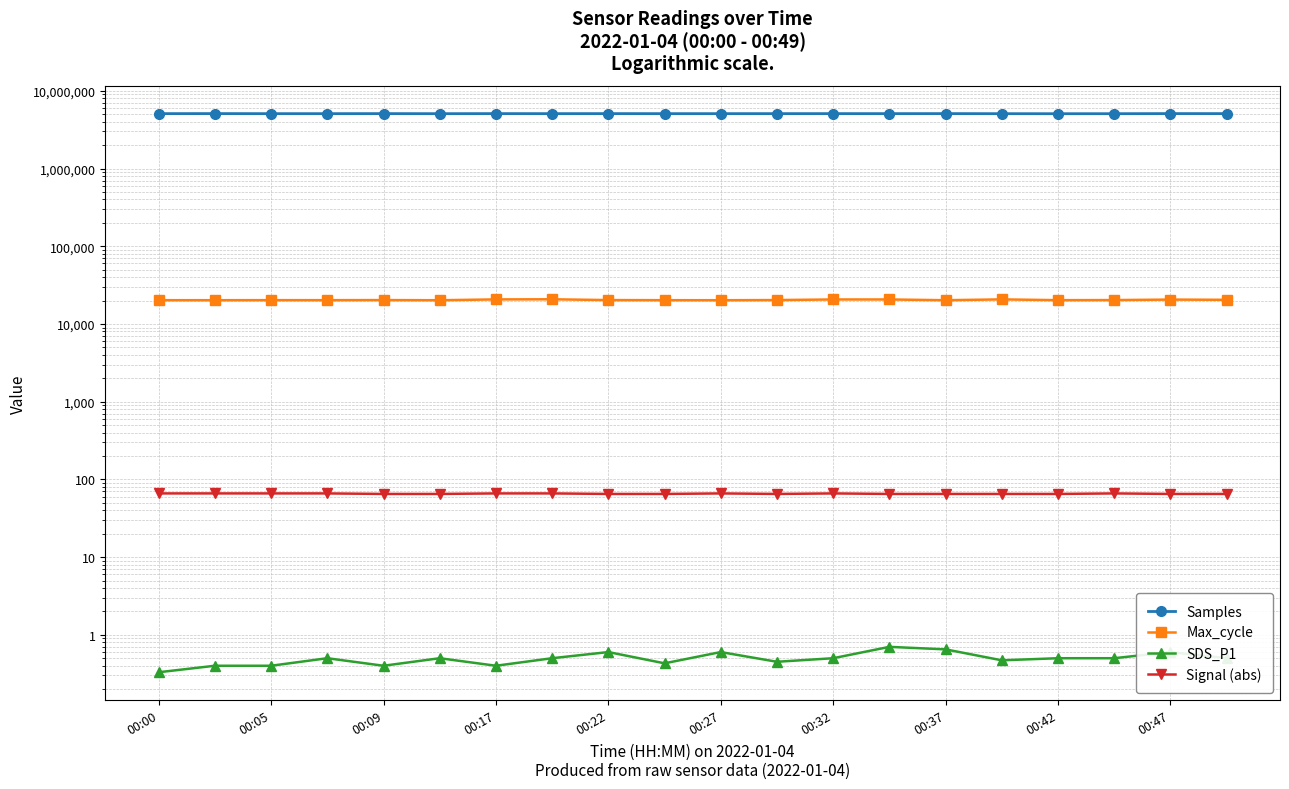

How many data points in Max_cycle are above 20293?

8